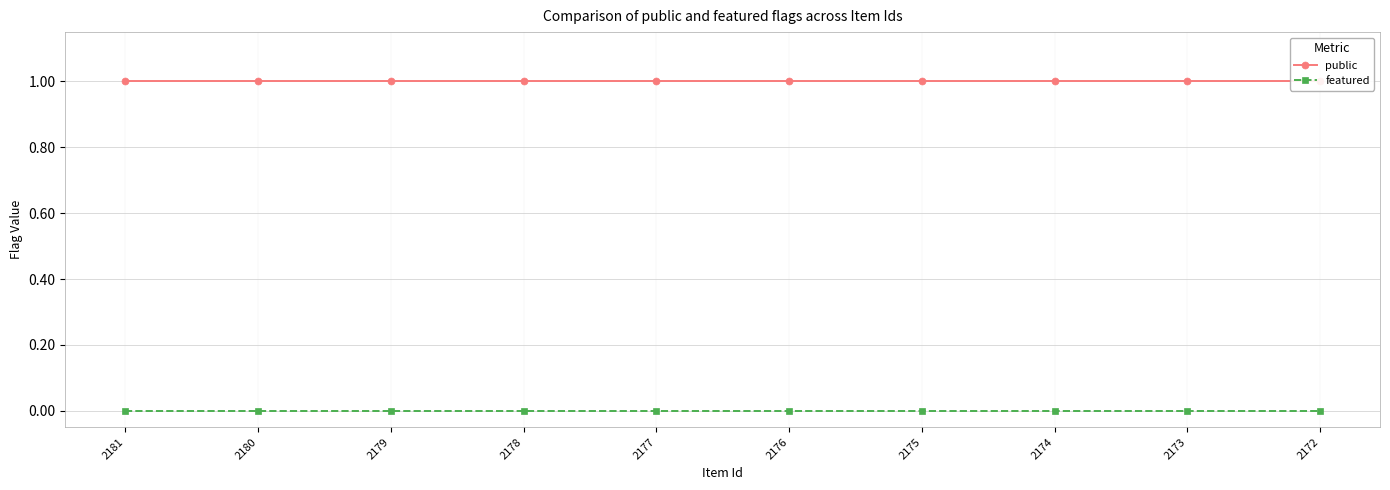

Reading left to right, extract all data points from this chart.

public: 2181=1	2180=1	2179=1	2178=1	2177=1	2176=1	2175=1	2174=1	2173=1	2172=1
featured: 2181=0	2180=0	2179=0	2178=0	2177=0	2176=0	2175=0	2174=0	2173=0	2172=0